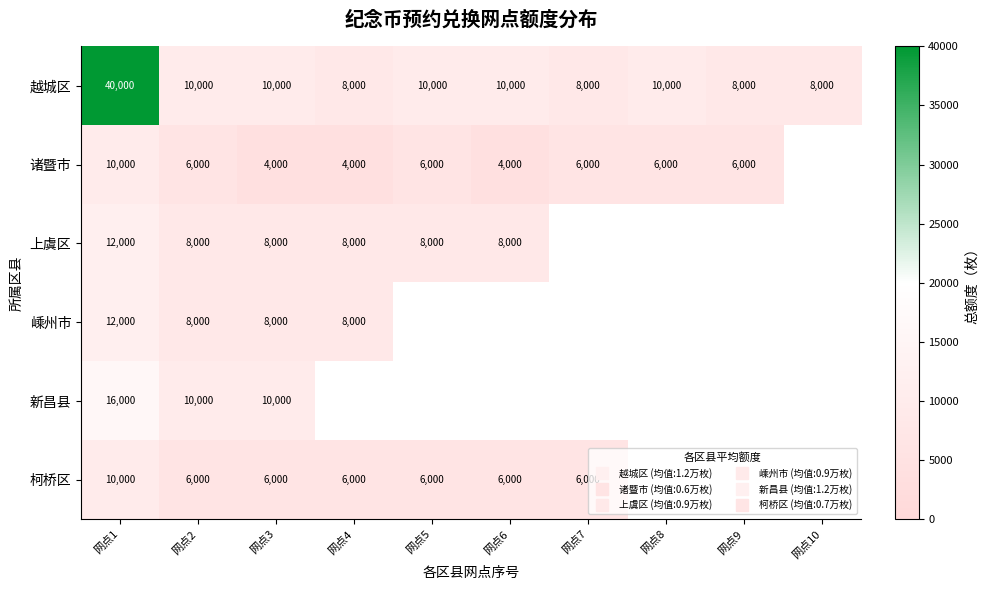

List the series in order of their peak value, highest first.

越城区, 新昌县, 上虞区, 嵊州市, 诸暨市, 柯桥区